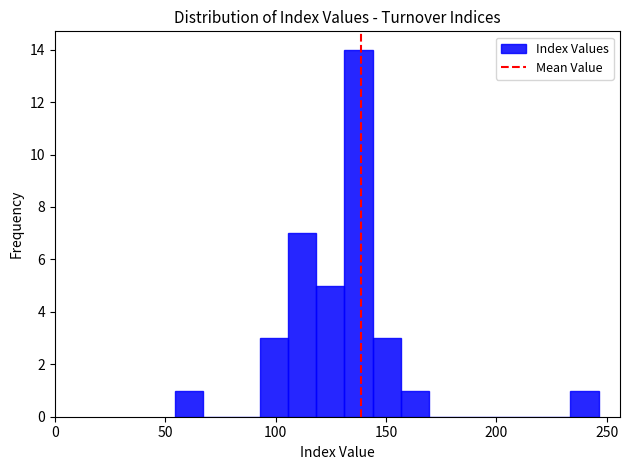

Read against the x-axis, roughly where is the centre of the tallest bar?

140